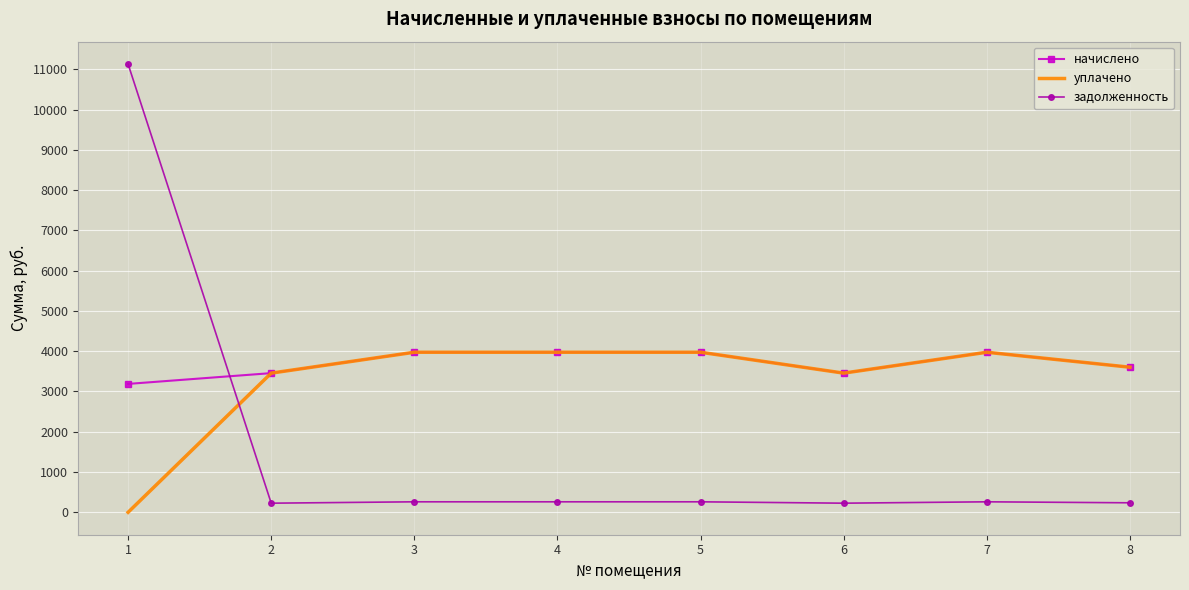

At how many categories does at least one series exceed 4854?

1